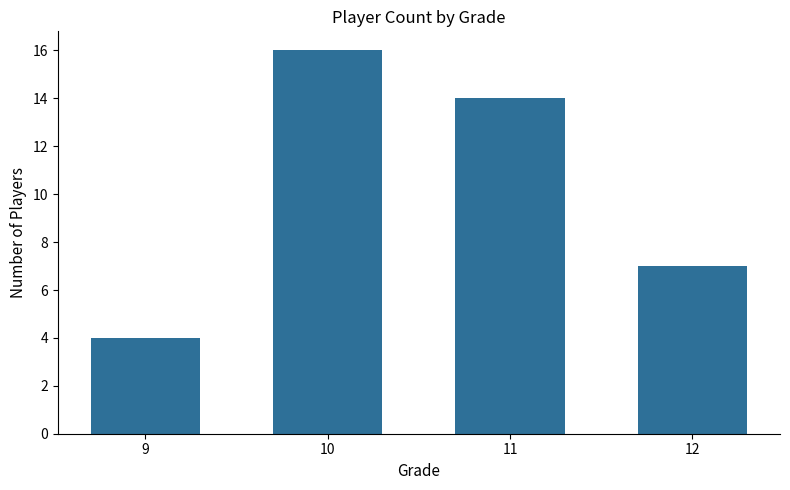

The value at 11 is 14. True or false?

True